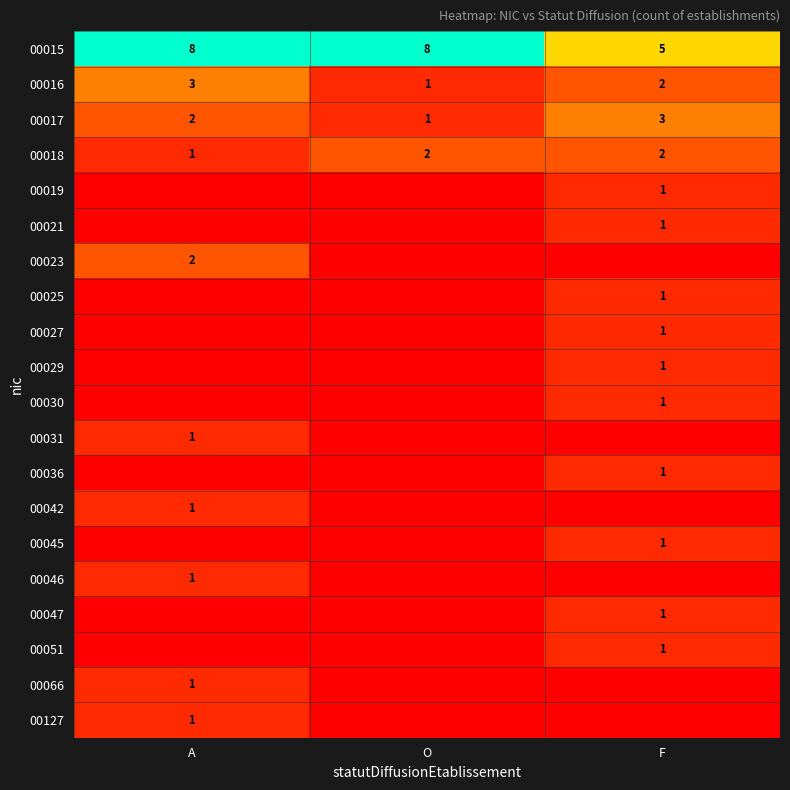

Where is 00017 nearest to the value 2?

A